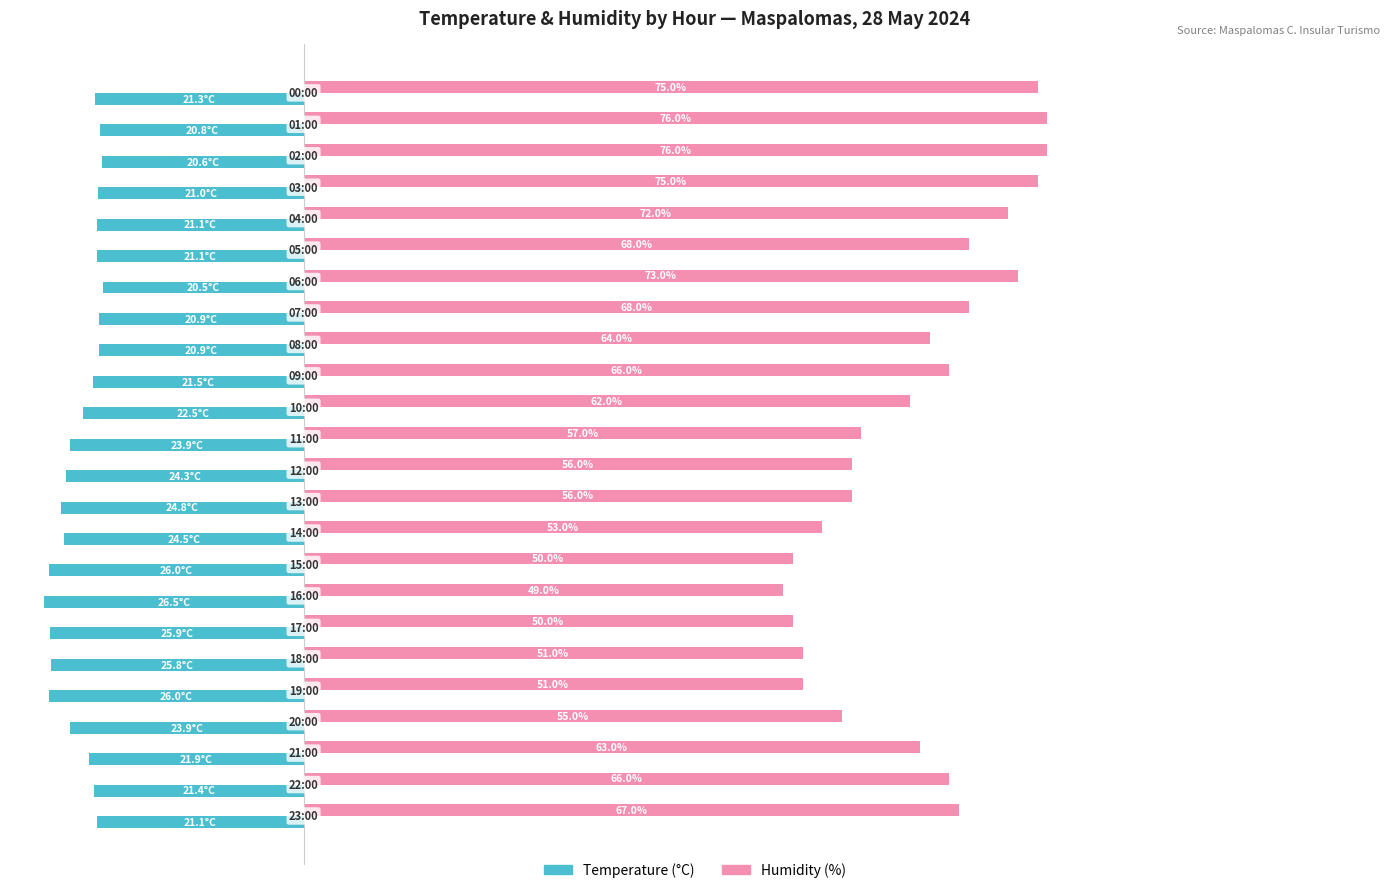

Which series has the largest total across all categories?

Humidity (%)